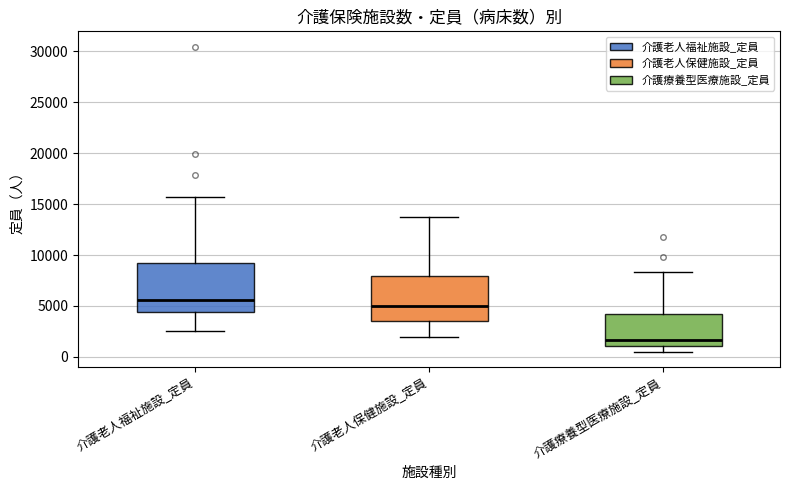

Where does the lower whisker of the box for 介護療養型医療施設_定員 end on the y-axis? The values are not printed on the chart, so give them approximately, as read against the axis.

500